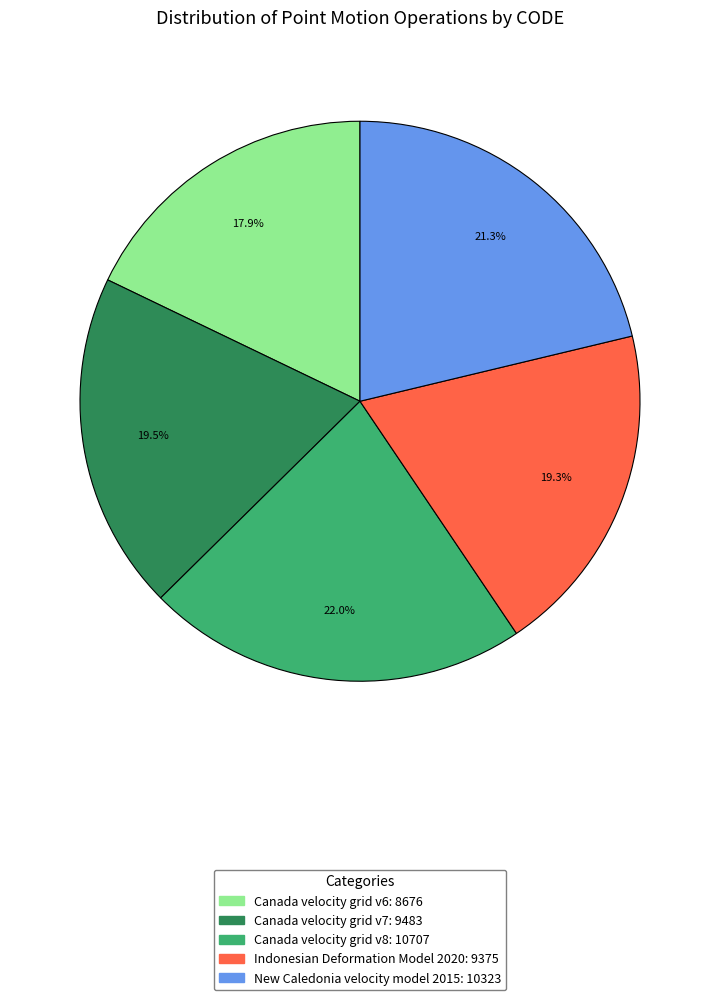

To the nearest percent, what portion does Indonesian Deformation Model 2020 represent?

19%